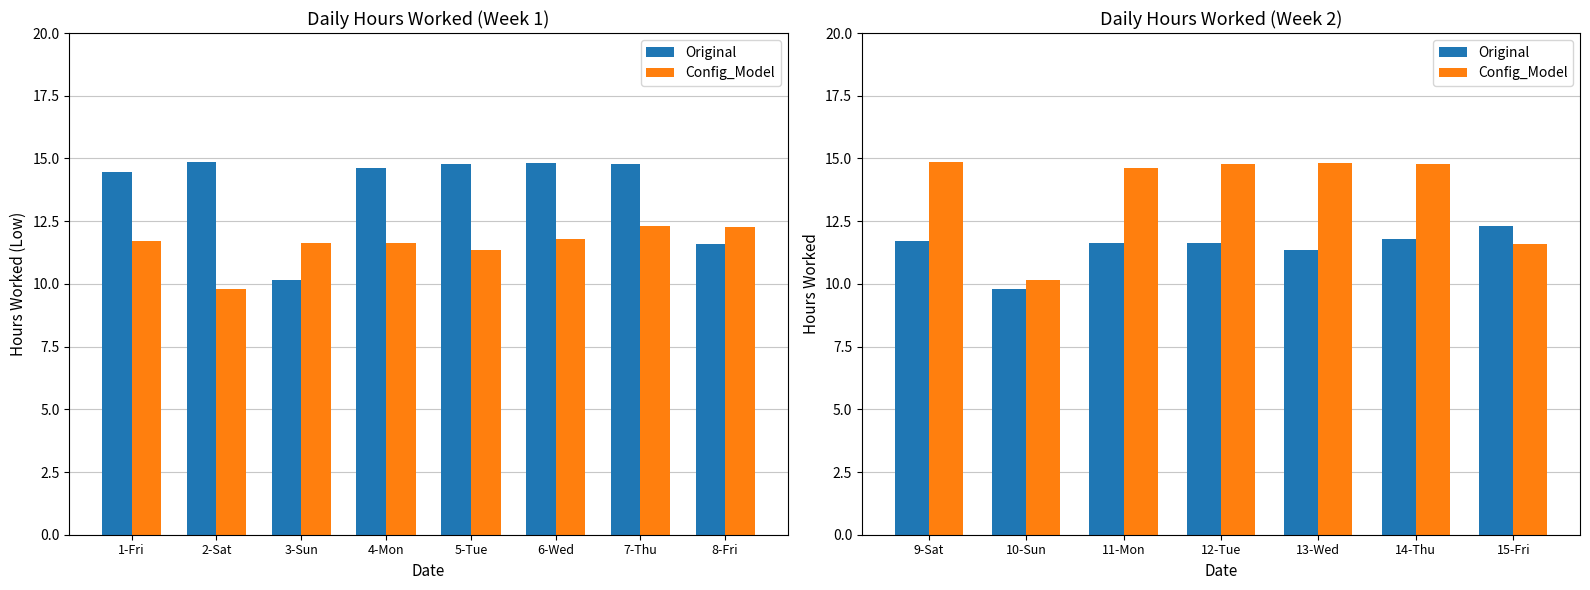

Is it true that Config_Model equals 6.2 at 11-Mon?

False